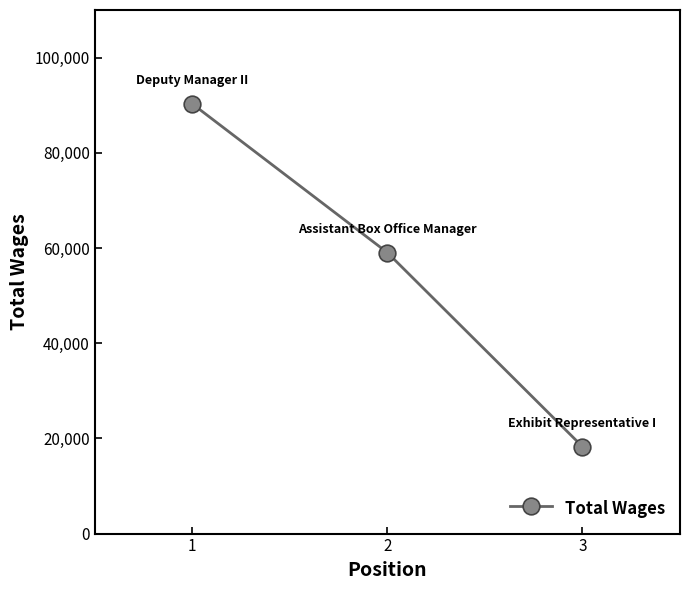

Count the number of categories in the chart.

3